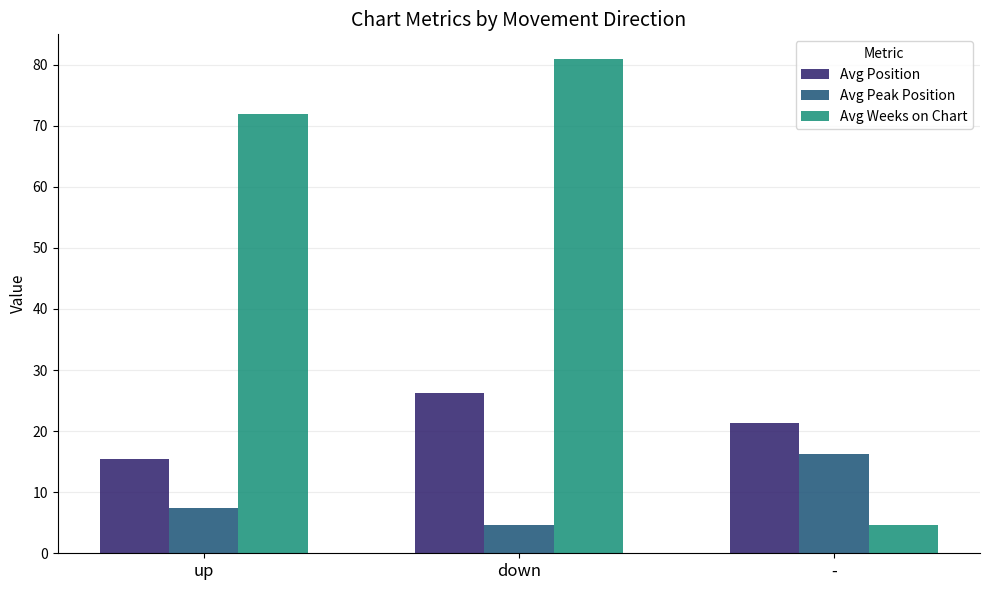

At how many categories does at least one series exceed 37?

2